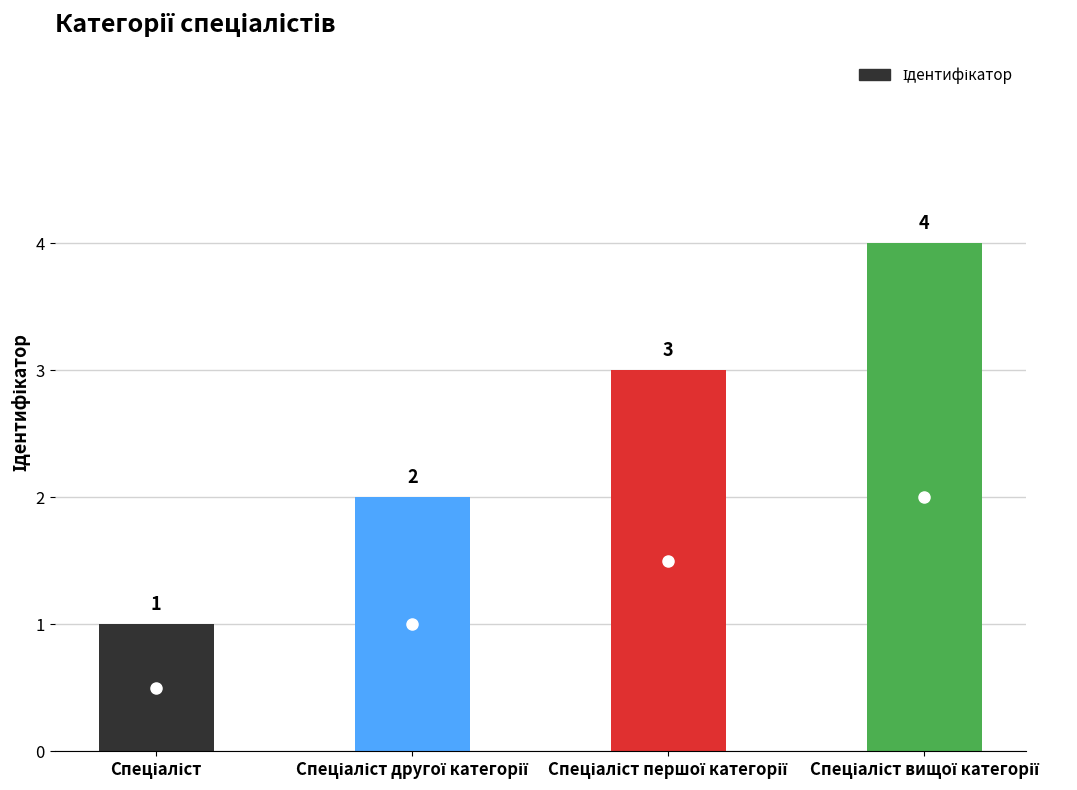

What is the sum of all values?

10